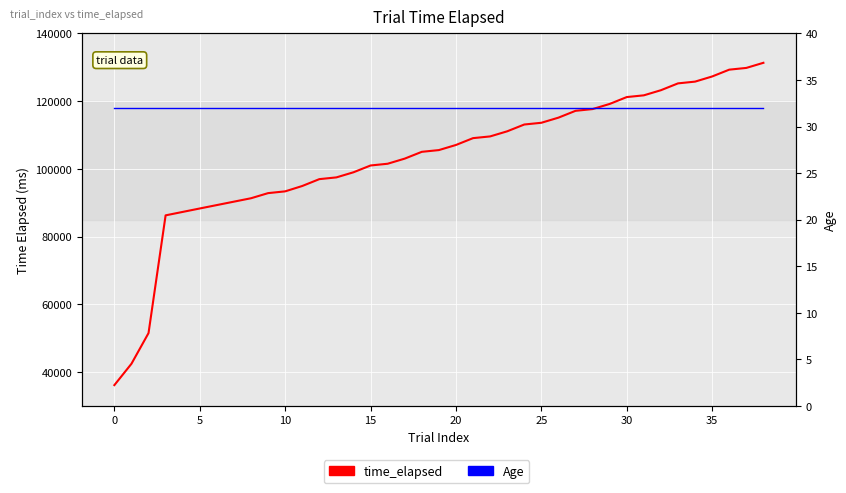

Which series has the largest range (max minus min)?

time_elapsed